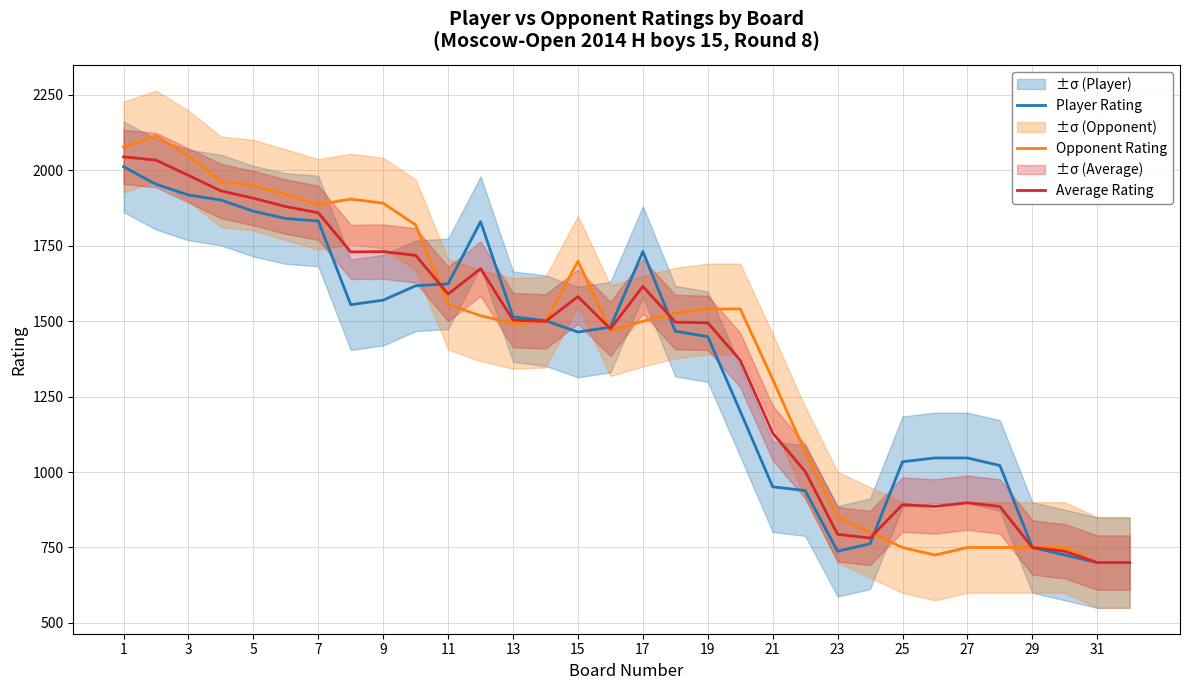

How many interior local valleys does the Opponent Rating series have?

4